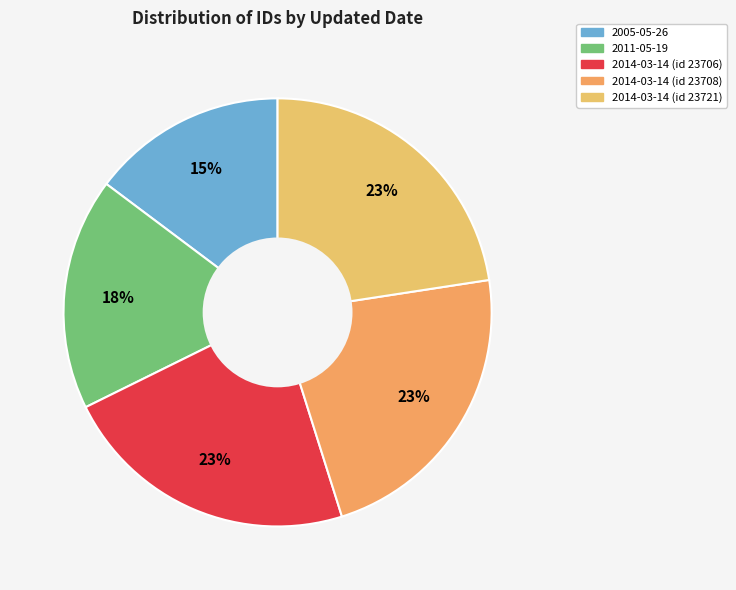

Count the number of slices in the pie.

5